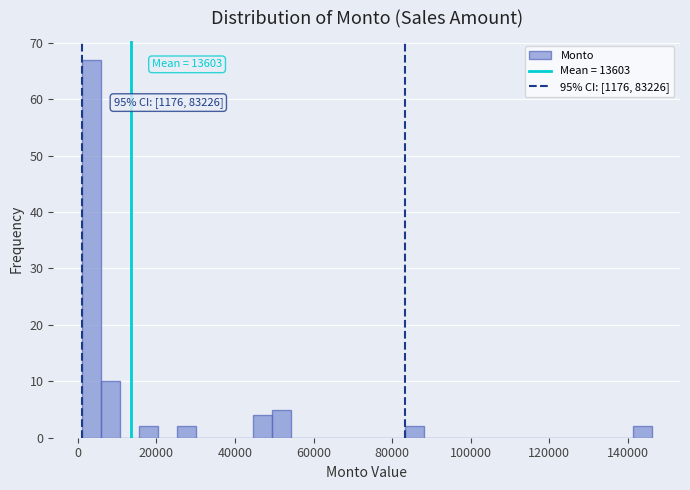

Around what value on the x-axis is the tallest bar? Give the approximate position of its centre, as read against the axis.

4000